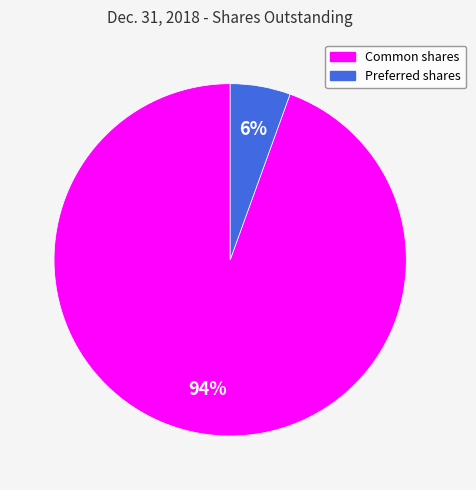

Does any single category account for the majority?

Yes